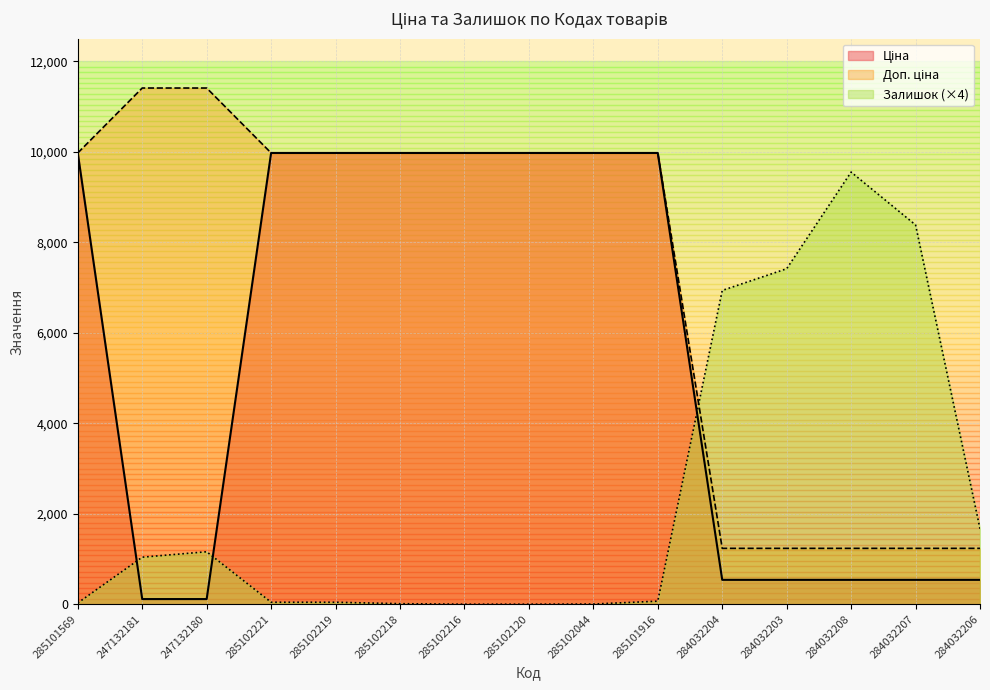

Rank the series by their maximum value, from highest to lowest.

Доп. ціна, Ціна, Залишок